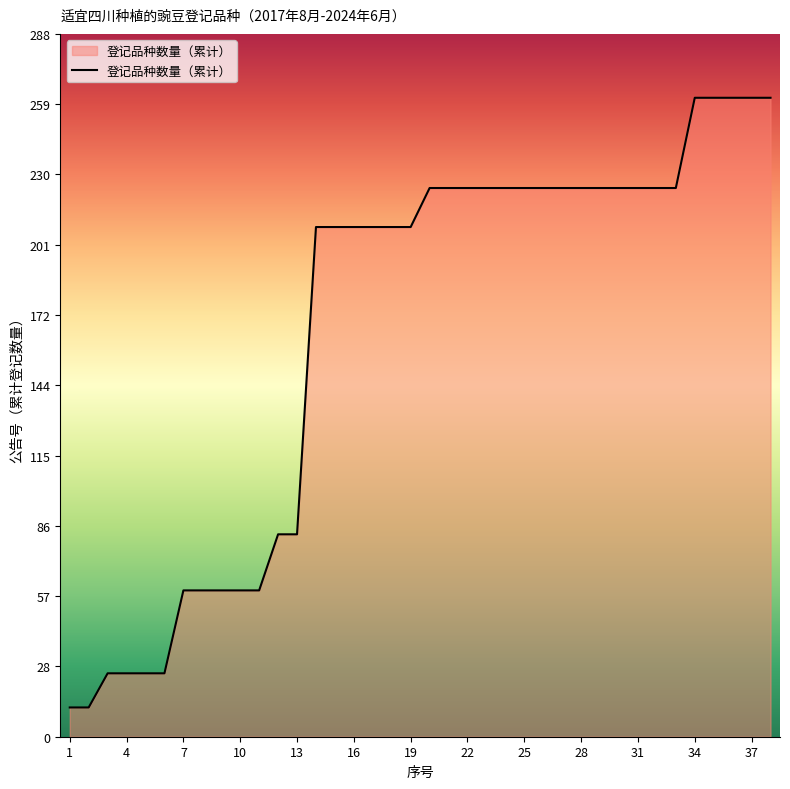

What is the minimum value shown in the chart?

12